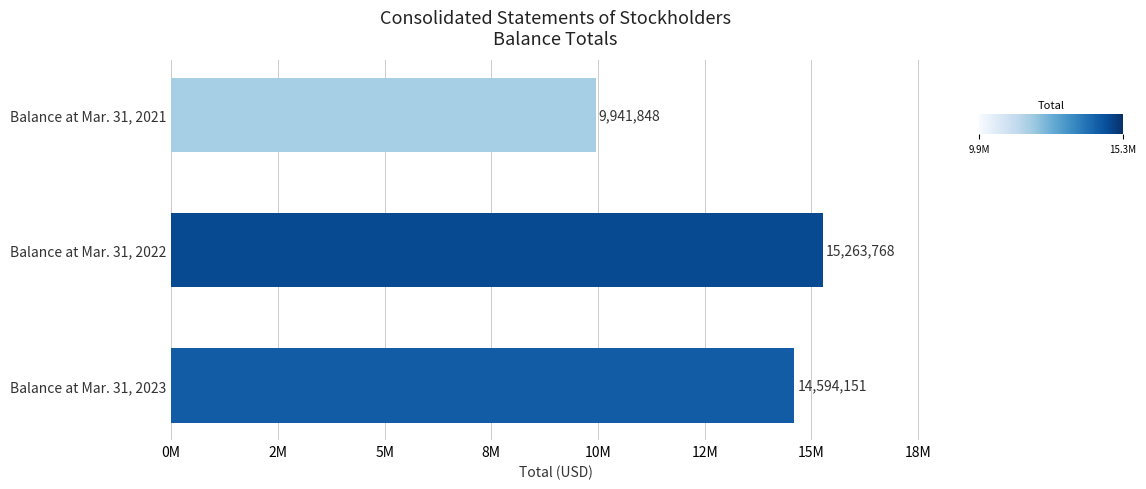

At which category does the chart reach its peak across all series?

Balance at Mar. 31, 2022